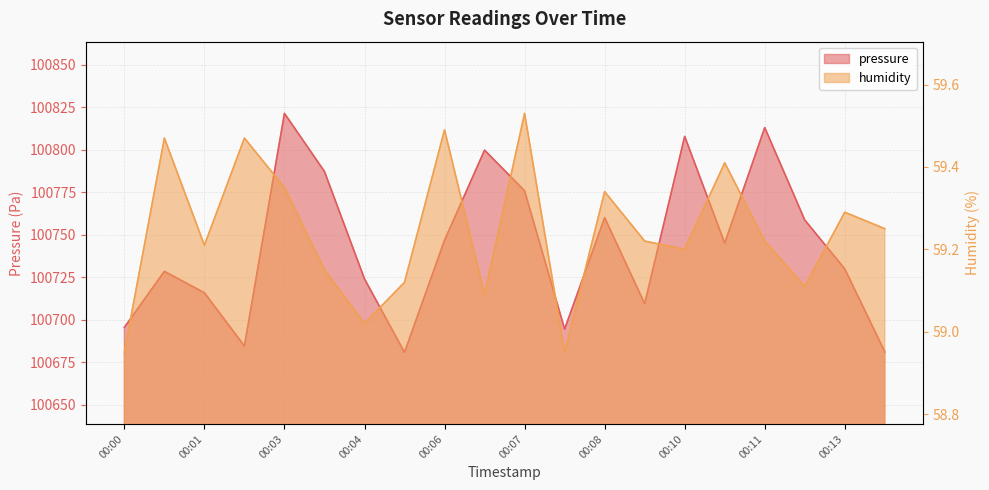

How many data points does each series have?

20